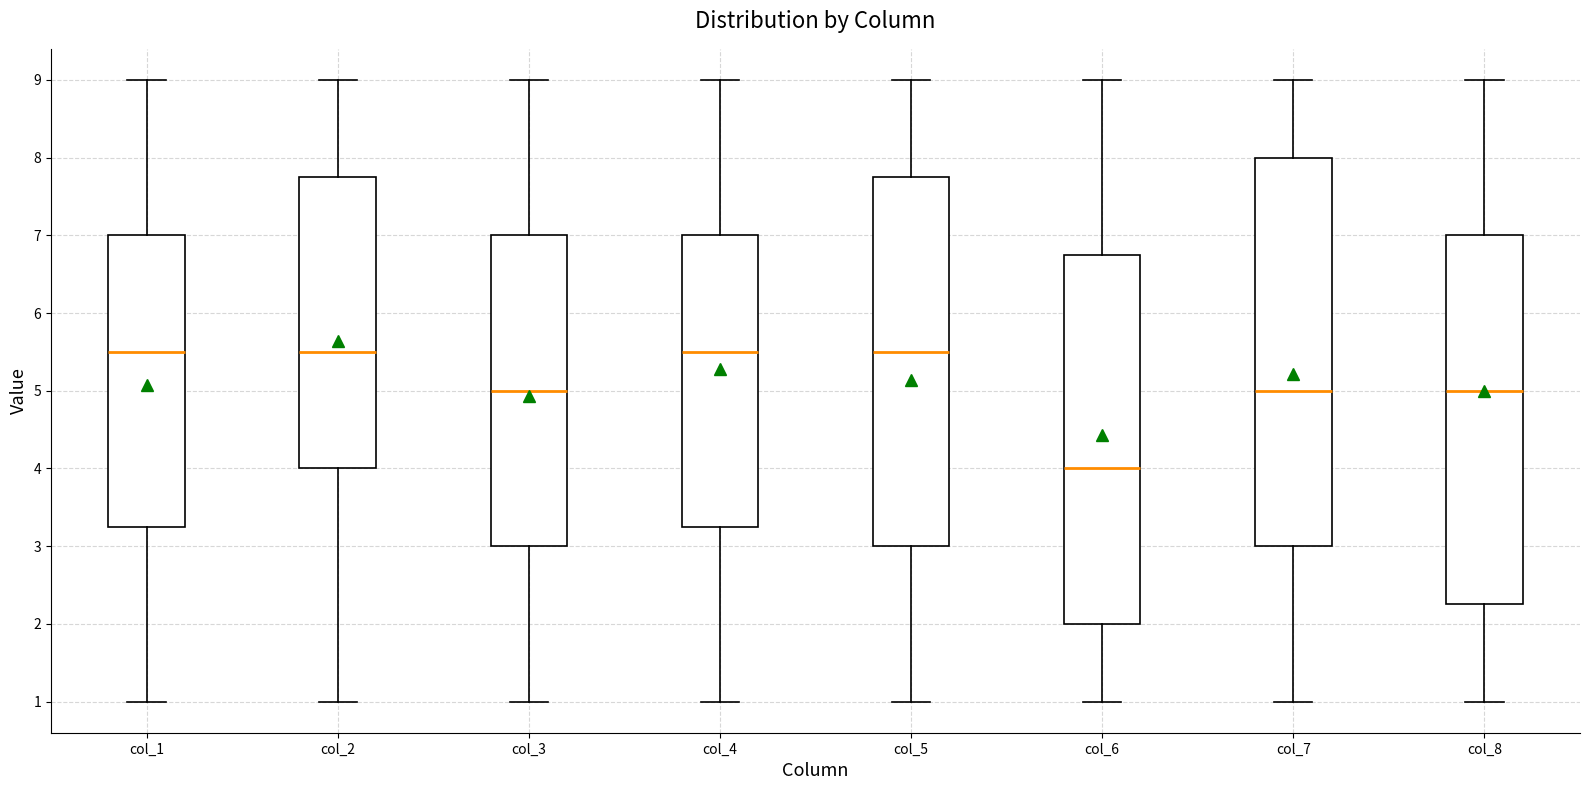

Comparing the boxes themselves (not the whiskers), which one is the tallest?

col_7